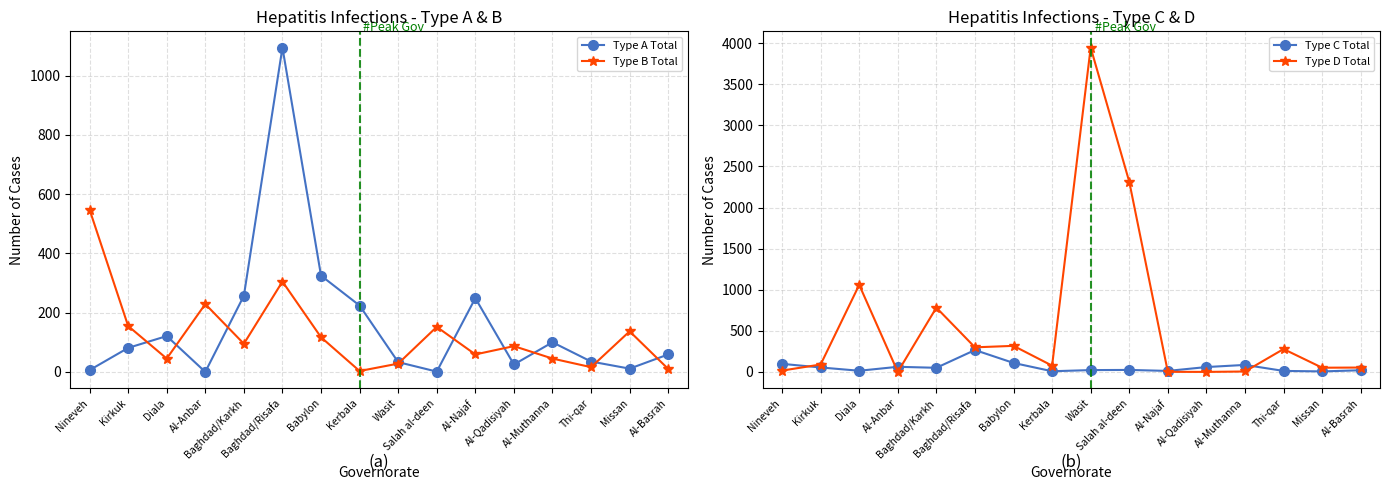

Reading right to left, transcribe all the data shown in this chart.

Type A Total: Al-Basrah=59	Missan=11	Thi-qar=35	Al-Muthanna=100	Al-Qadisiyah=25	Al-Najaf=249	Salah al-deen=1	Wasit=33	Kerbala=224	Babylon=325	Baghdad/Risafa=1095	Baghdad/Karkh=257	Al-Anbar=0	Diala=121	Kirkuk=81	Nineveh=6
Type B Total: Al-Basrah=10	Missan=137	Thi-qar=16	Al-Muthanna=45	Al-Qadisiyah=87	Al-Najaf=59	Salah al-deen=152	Wasit=28	Kerbala=3	Babylon=117	Baghdad/Risafa=305	Baghdad/Karkh=95	Al-Anbar=229	Diala=45	Kirkuk=155	Nineveh=548
Type C Total: Al-Basrah=20	Missan=6	Thi-qar=12	Al-Muthanna=85	Al-Qadisiyah=59	Al-Najaf=12	Salah al-deen=24	Wasit=22	Kerbala=8	Babylon=109	Baghdad/Risafa=266	Baghdad/Karkh=50	Al-Anbar=62	Diala=14	Kirkuk=54	Nineveh=98
Type D Total: Al-Basrah=53	Missan=51	Thi-qar=278	Al-Muthanna=5	Al-Qadisiyah=0	Al-Najaf=1	Salah al-deen=2314	Wasit=3947	Kerbala=76	Babylon=317	Baghdad/Risafa=299	Baghdad/Karkh=782	Al-Anbar=0	Diala=1059	Kirkuk=90	Nineveh=16